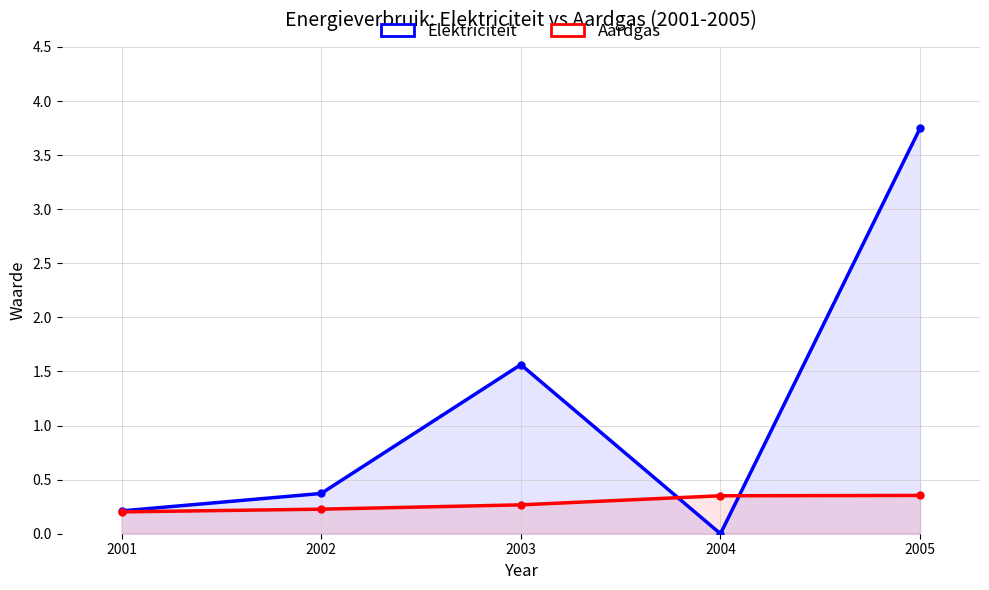

Which has a higher value, 2005 or 2001?

2005